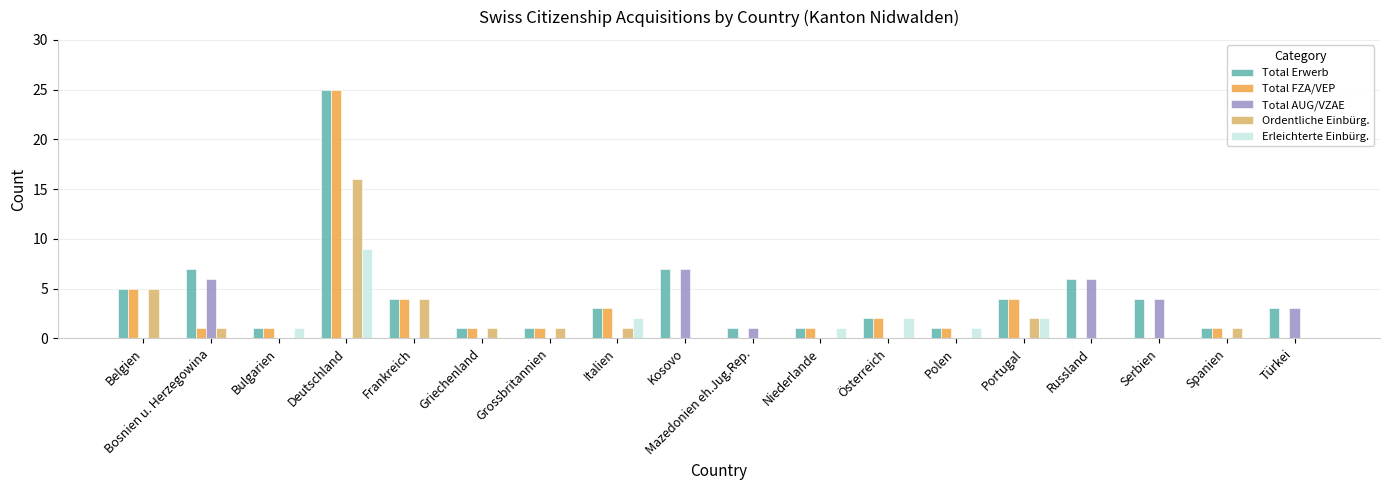

Are the bars grouped side by side (vs. stacked)?

Yes